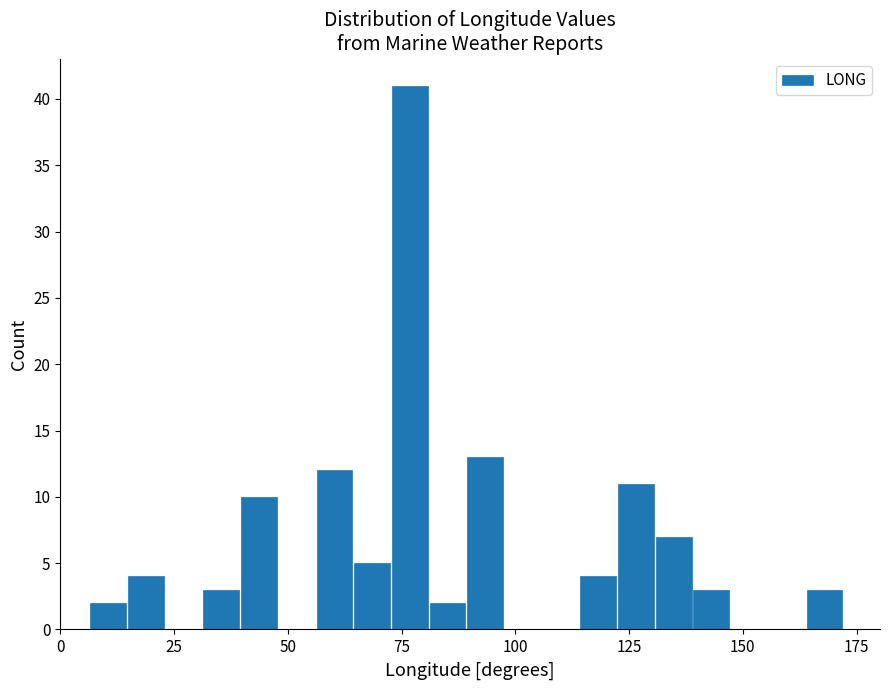

Read against the x-axis, roughly where is the centre of the tallest bar?

75